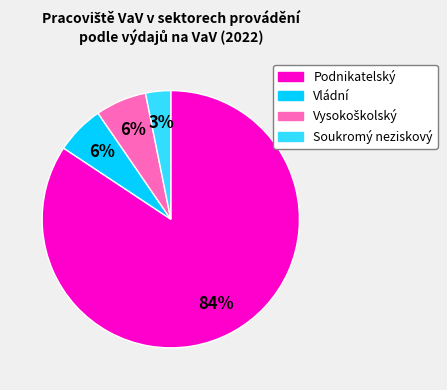

How many segments does this pie chart have?

4